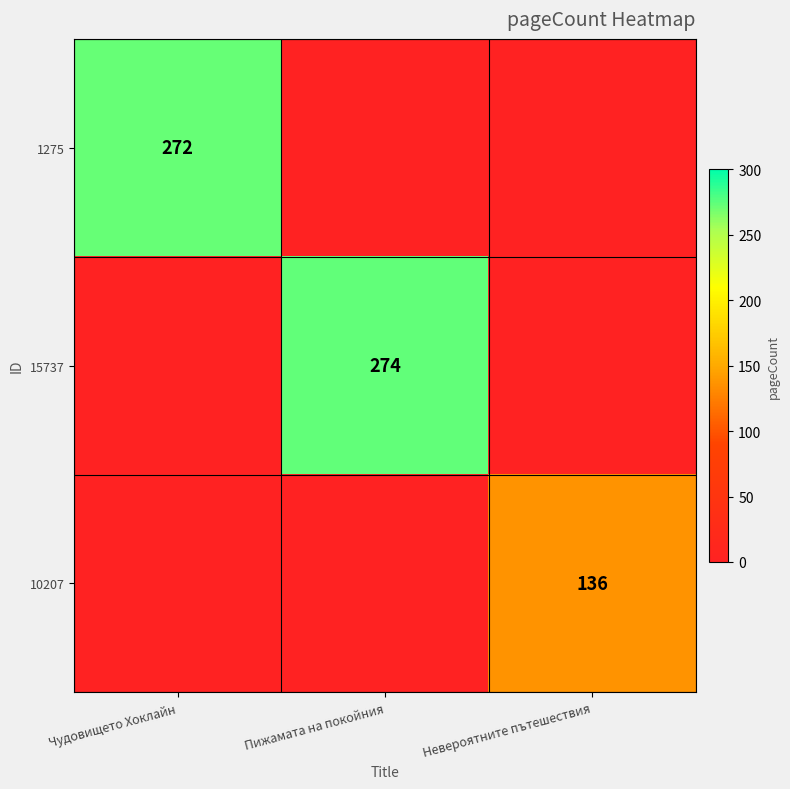

What is the spread (max minus min) of values at Чудовището Хоклайн?

272